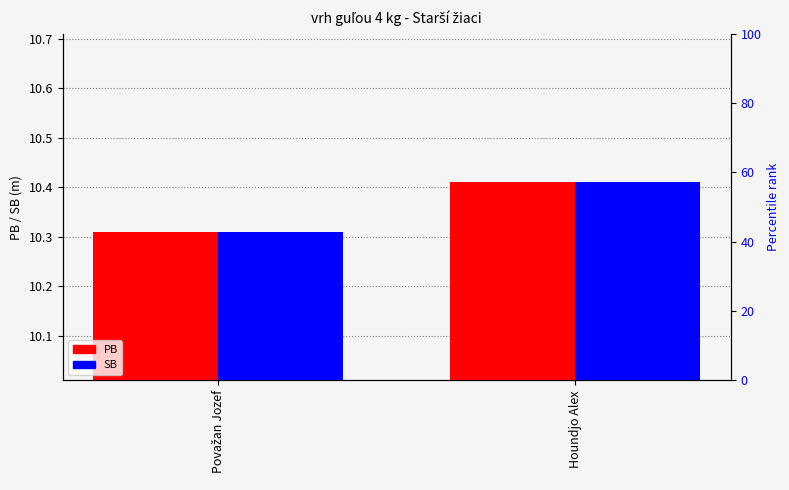

Rank the series at Považan Jozef from lowest to highest value.

PB, SB